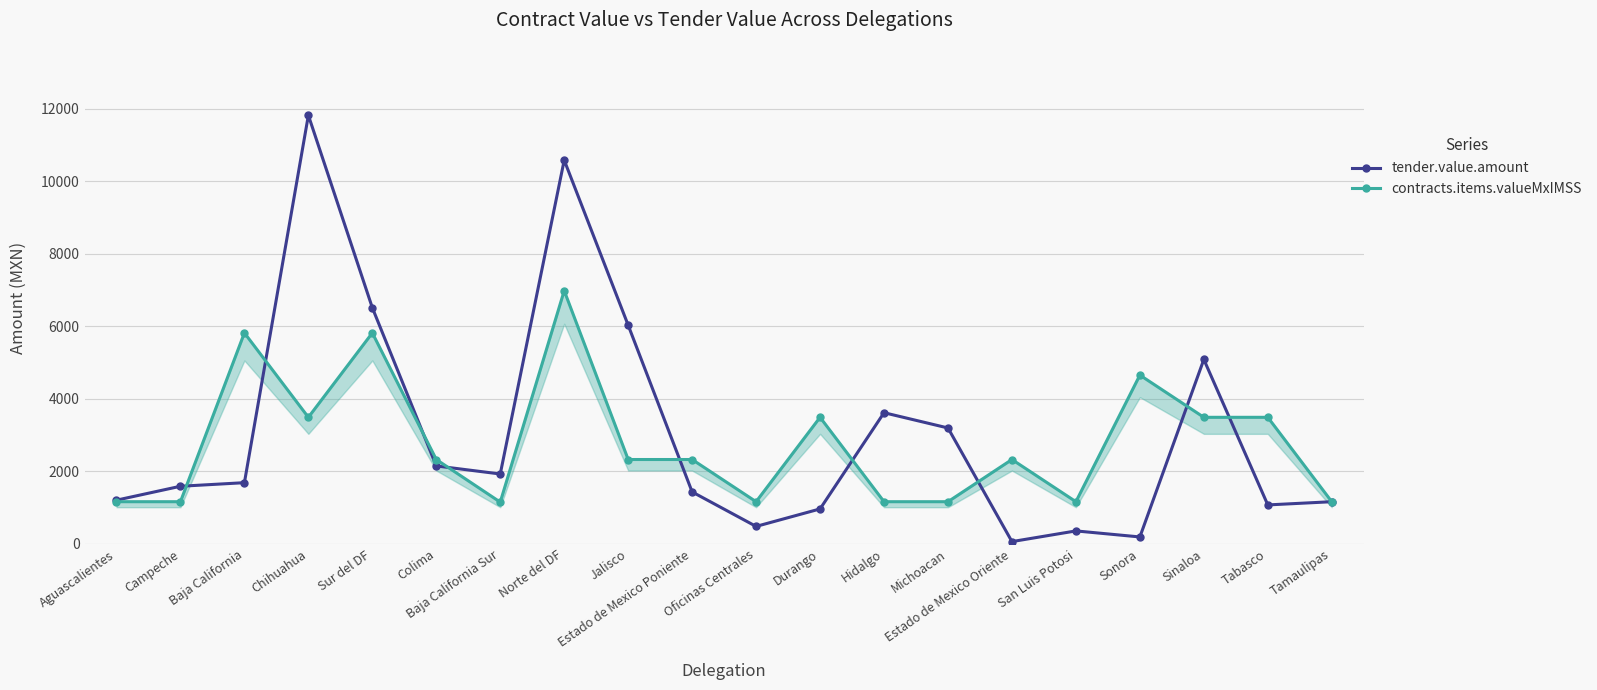

Read the tender.value.amount value at Jalisco.

6027.1